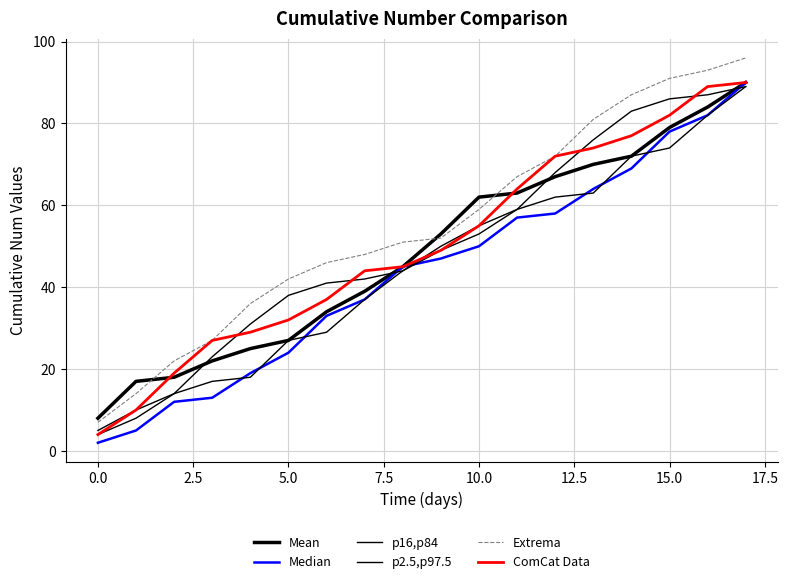

Reading left to right, extract all data points from this chart.

Mean: 8	17	18	22	25	27	34	39	45	53	62	63	67	70	72	79	84	90
Median: 2	5	12	13	19	24	33	37	45	47	50	57	58	64	69	78	82	90
p16,p84: 4	8	14	17	18	27	29	37	44	49	53	59	62	63	72	74	82	89
p2.5,p97.5: 5	10	14	23	31	38	41	42	44	50	55	59	68	76	83	86	87	89
Extrema: 7	14	22	27	36	42	46	48	51	52	59	67	72	81	87	91	93	96
ComCat Data: 4	10	19	27	29	32	37	44	45	49	55	64	72	74	77	82	89	90